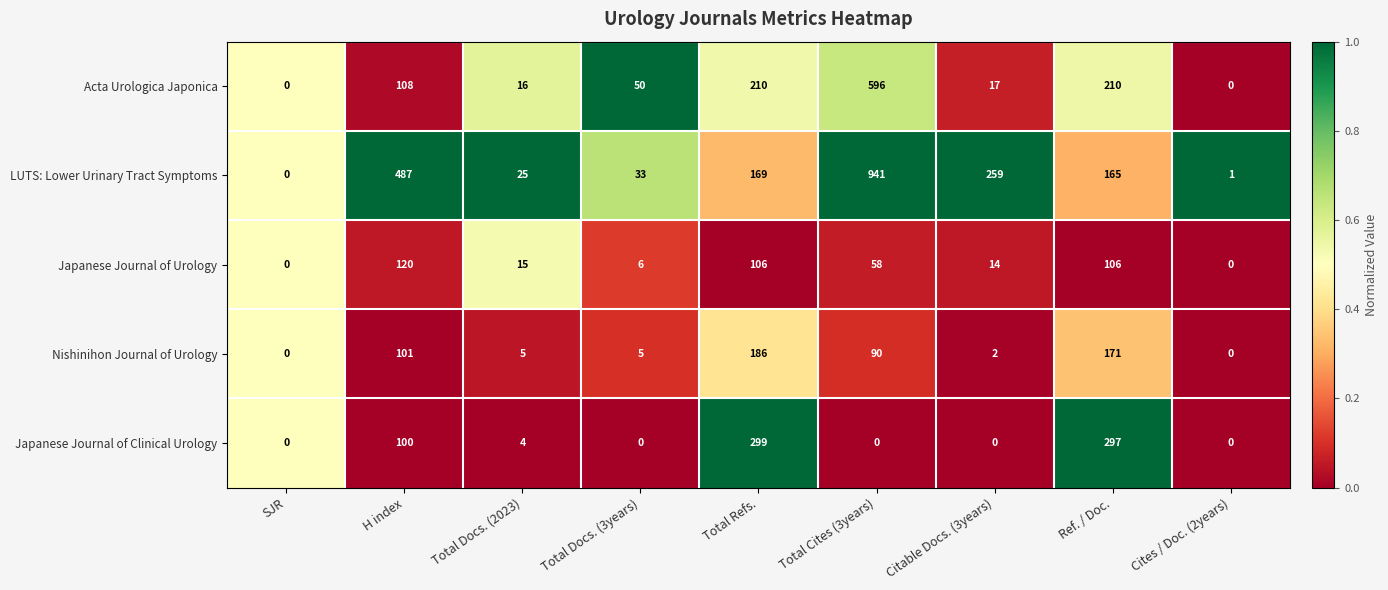

List the series in order of their peak value, highest first.

LUTS: Lower Urinary Tract Symptoms, Acta Urologica Japonica, Japanese Journal of Clinical Urology, Nishinihon Journal of Urology, Japanese Journal of Urology